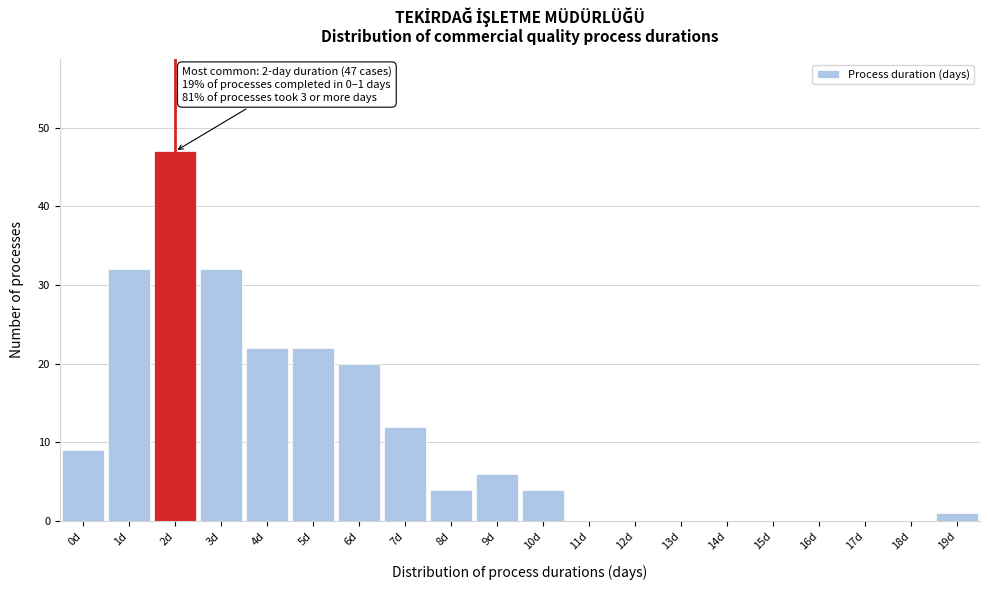

Reading left to right, extract all data points from this chart.

0d=9	1d=32	2d=47	3d=32	4d=22	5d=22	6d=20	7d=12	8d=4	9d=6	10d=4	11d=0	12d=0	13d=0	14d=0	15d=0	16d=0	17d=0	18d=0	19d=1